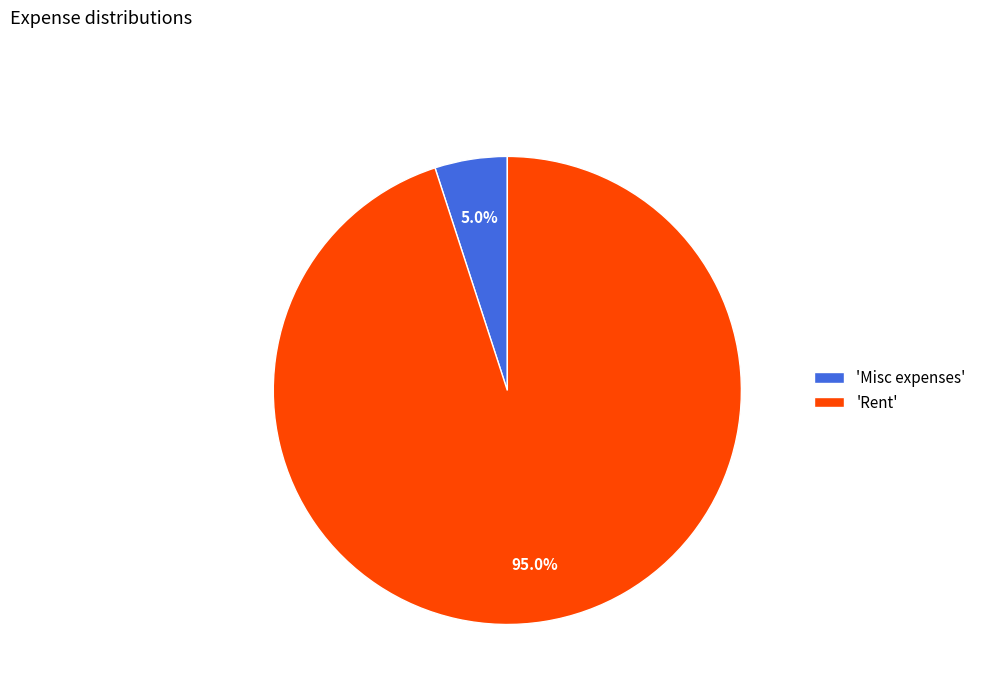

Is there a majority slice in this chart?

Yes